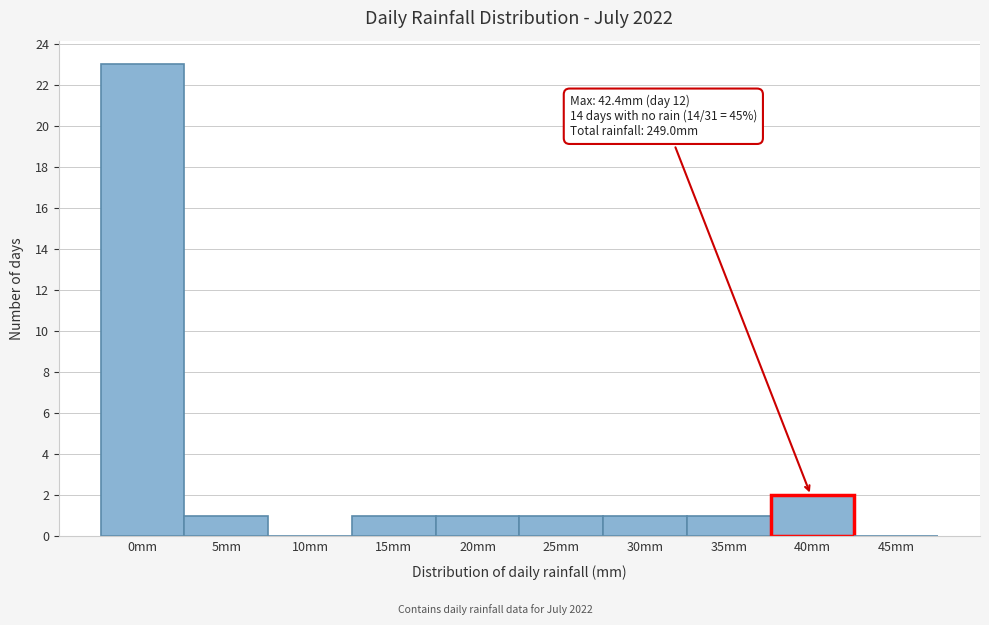

Reading left to right, transcribe all the data shown in this chart.

0mm=23	5mm=1	10mm=0	15mm=1	20mm=1	25mm=1	30mm=1	35mm=1	40mm=2	45mm=0